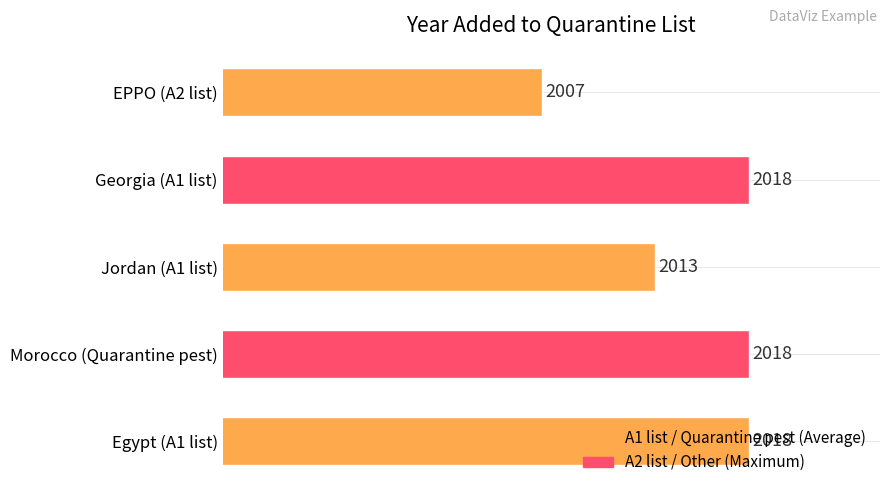

Are the bars horizontal?

Yes